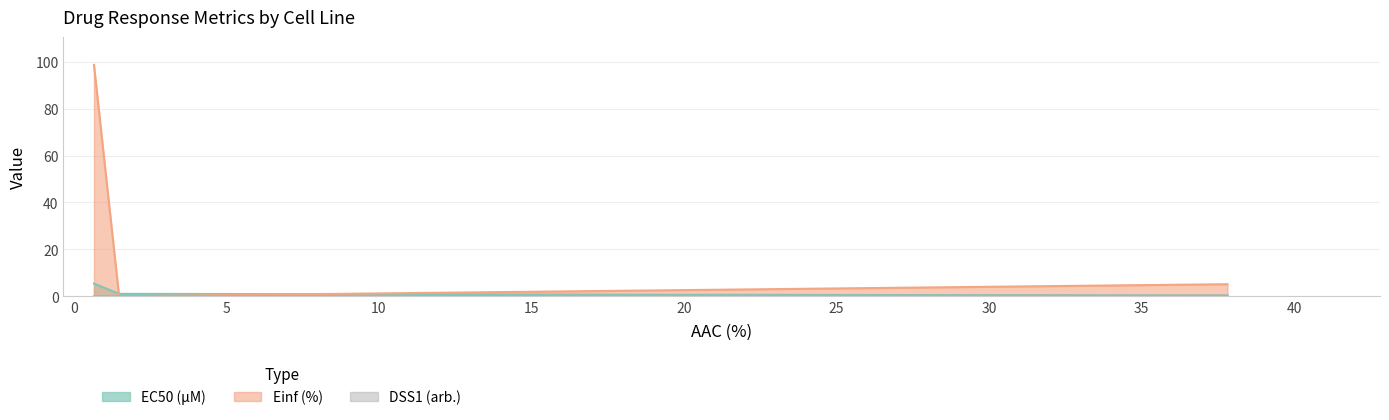

How many values in the DSS1 (arb.) series are below 5?

1